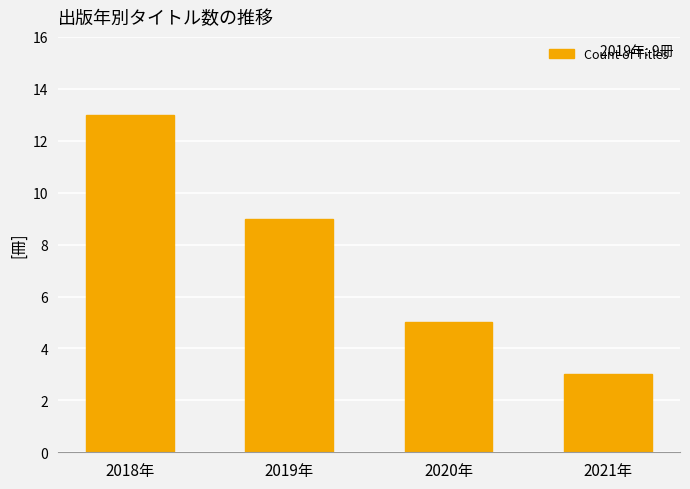

Reading left to right, extract all data points from this chart.

13	9	5	3